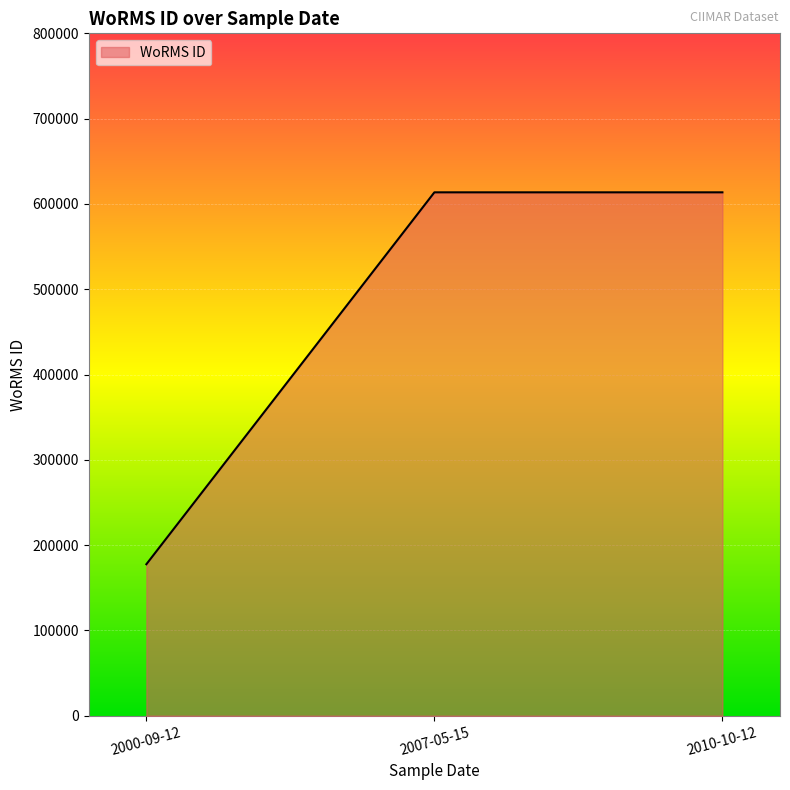

Reading left to right, what are all the values shown in this chart?

2000-09-12=177592	2007-05-15=613596	2010-10-12=613596